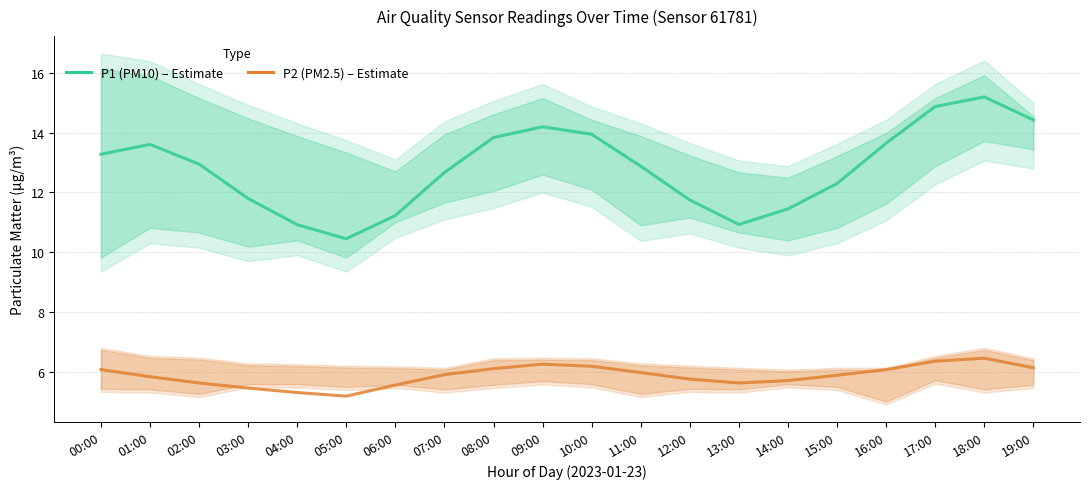

Where is P1 (PM10) – Estimate nearest to the value 12?

03:00